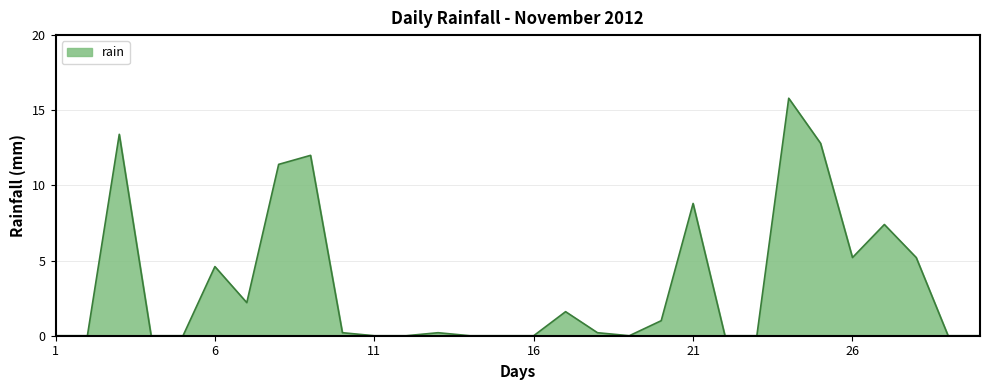

What is the greatest value displayed?

15.8